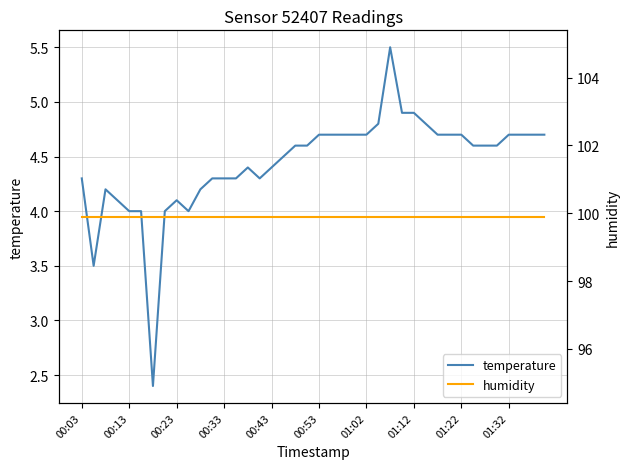

Does the chart have visible grid lines?

Yes